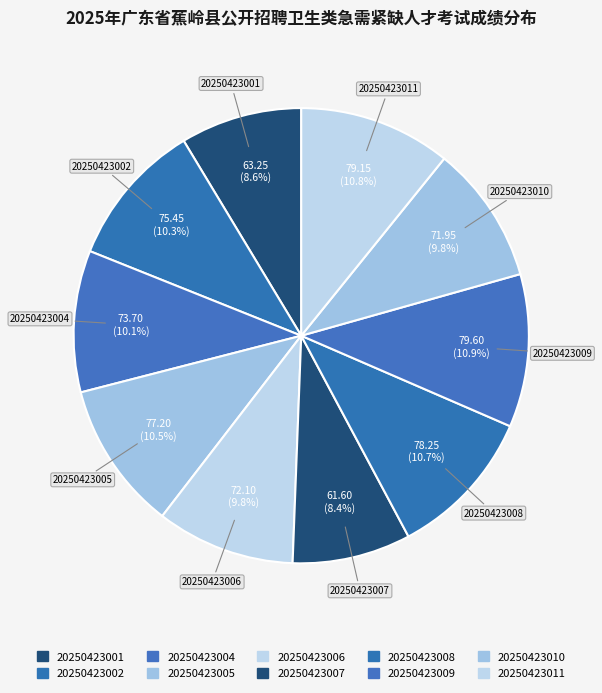

To the nearest percent, what is the difference between the largest and smallest slice percentages?

2%